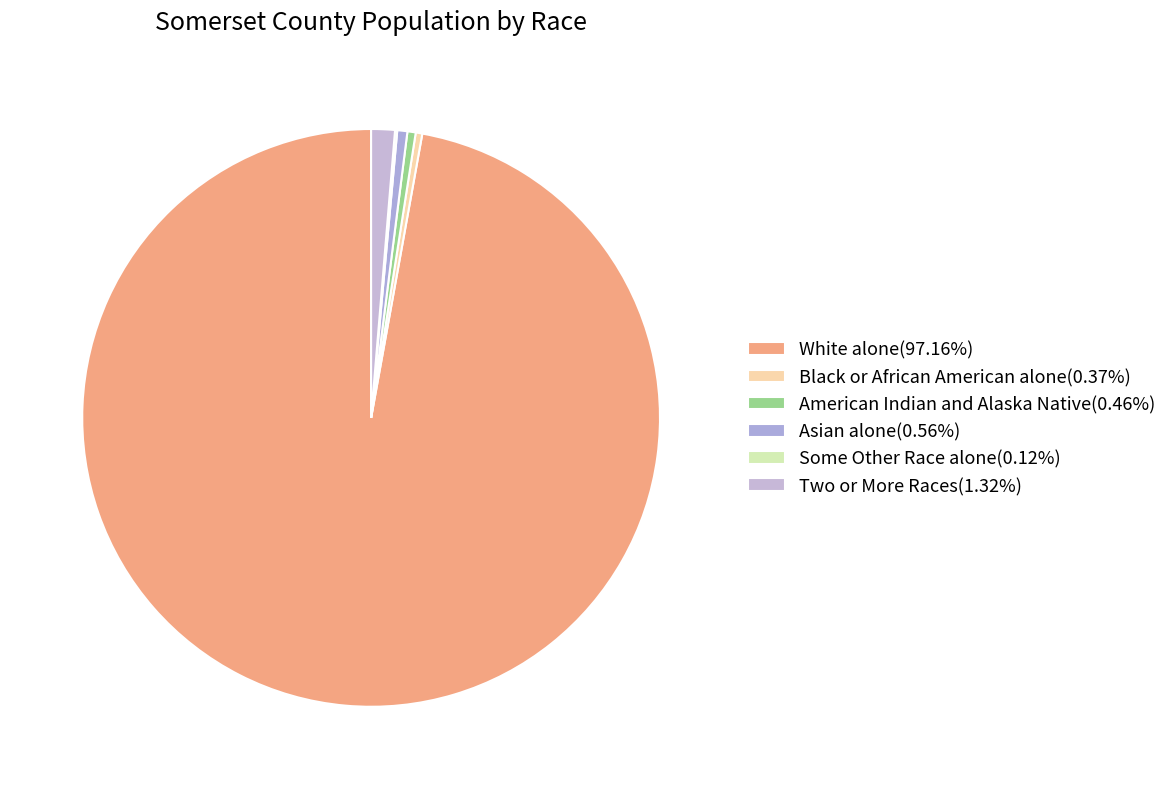

To the nearest percent, what is the average slice percentage?

17%